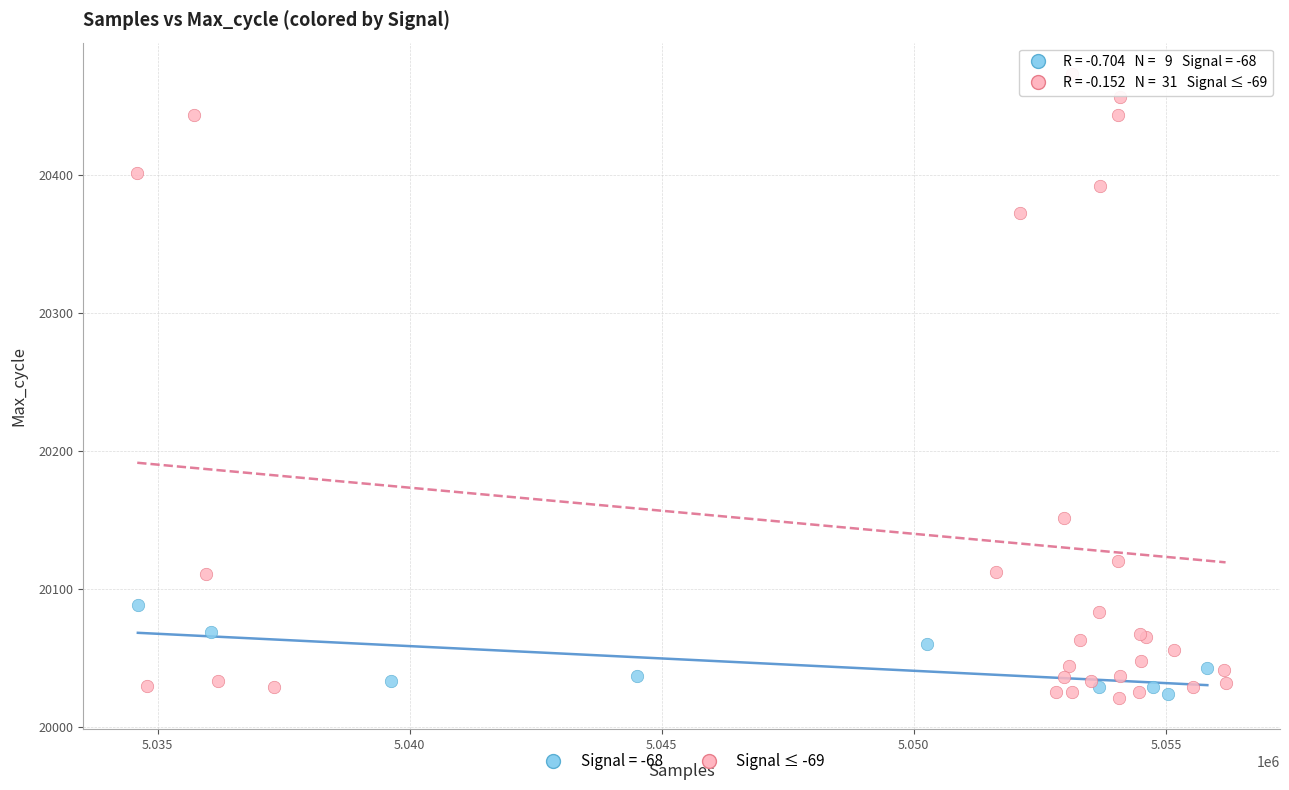

Which series has the largest Y range (max minus min)?

Signal ≤ -69